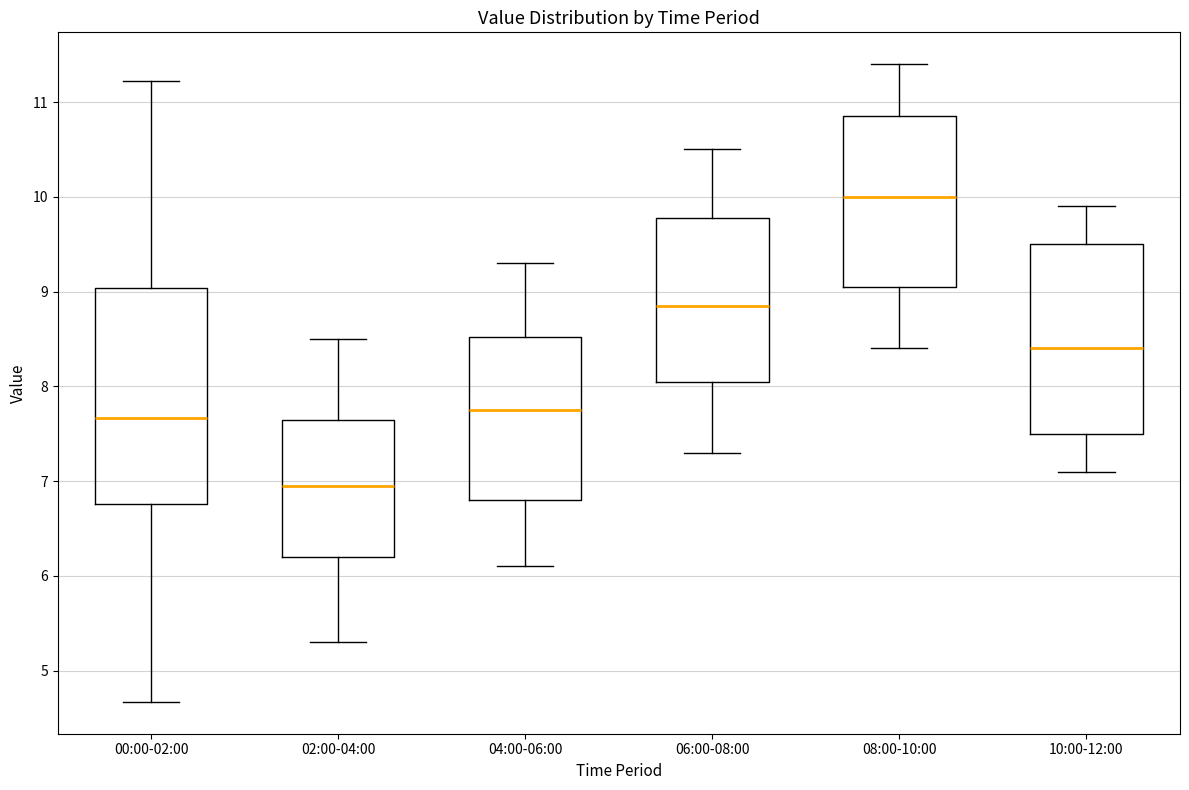

Reading left to right, read every box against the y-axis: the position of its median line, the range the box covers, and the ends of its whiskers. The values are not printed on the chart, so give them approximately, as read against the axis.

00:00-02:00: median 7.7, box 6.8 to 9.0, whiskers 4.7 to 11.2
02:00-04:00: median 7.0, box 6.2 to 7.7, whiskers 5.3 to 8.5
04:00-06:00: median 7.8, box 6.8 to 8.5, whiskers 6.1 to 9.3
06:00-08:00: median 8.9, box 8.1 to 9.8, whiskers 7.3 to 10.5
08:00-10:00: median 10.0, box 9.1 to 10.9, whiskers 8.4 to 11.4
10:00-12:00: median 8.4, box 7.5 to 9.5, whiskers 7.1 to 9.9